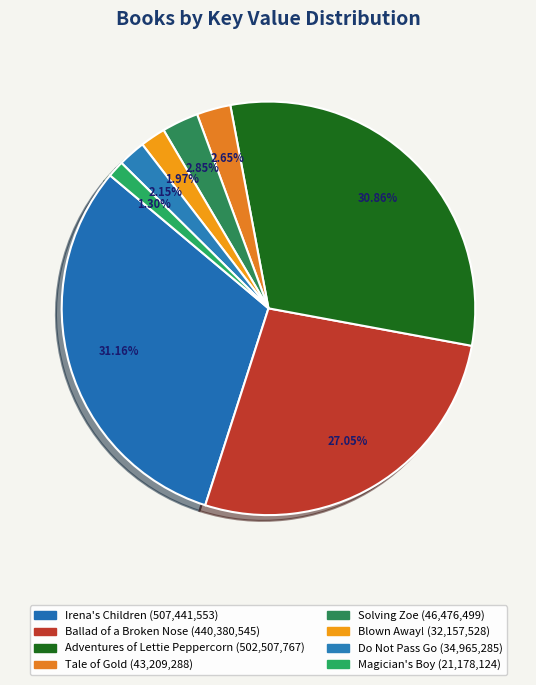

Combined, do Blown Away! and Adventures of Lettie Peppercorn account for over 50%?

No